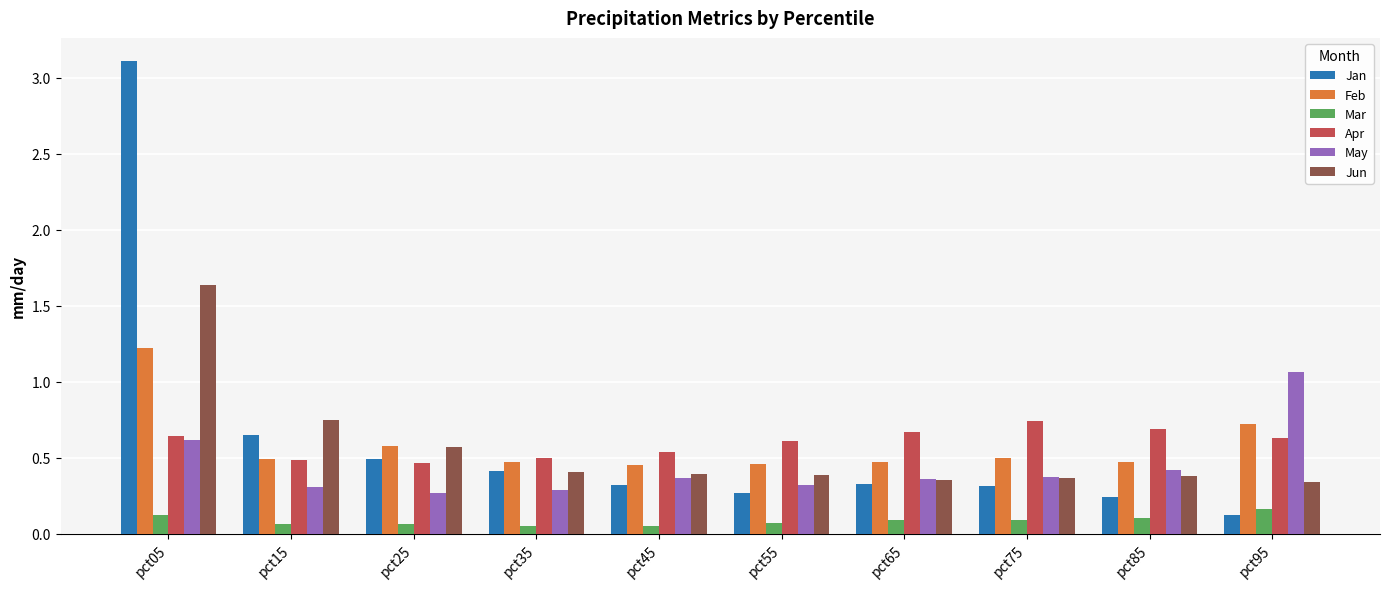

Rank the series by their maximum value, from lowest to highest.

Mar, Apr, May, Feb, Jun, Jan